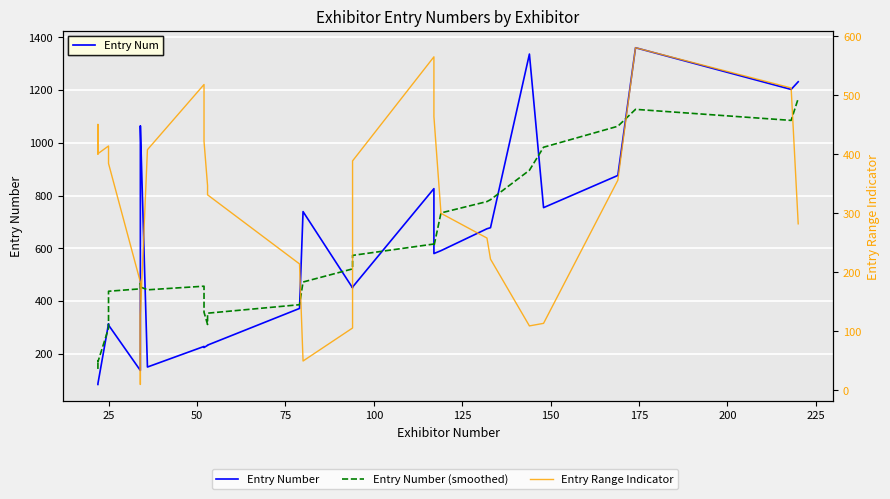

Is the value of Entry Number (smoothed) at 20 greater than the value of Entry Number at 75?

Yes